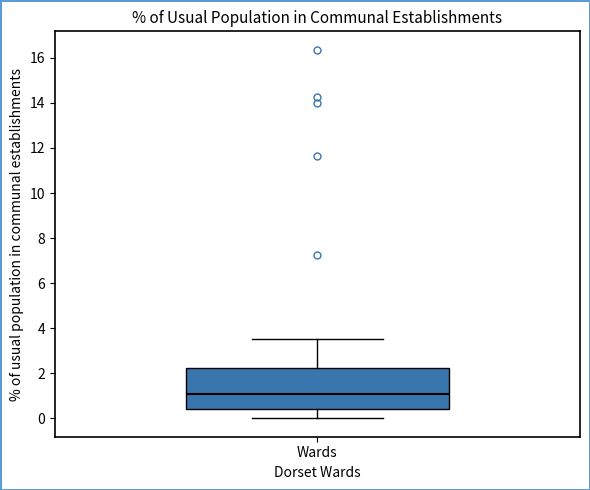

Read this box plot against the y-axis: the position of the median line, the range covered by the box, and the ends of both whiskers. The values are not printed on the chart, so give them approximately, as read against the axis.

median 1.0, box 0.4 to 2.2, whiskers 0.0 to 3.6